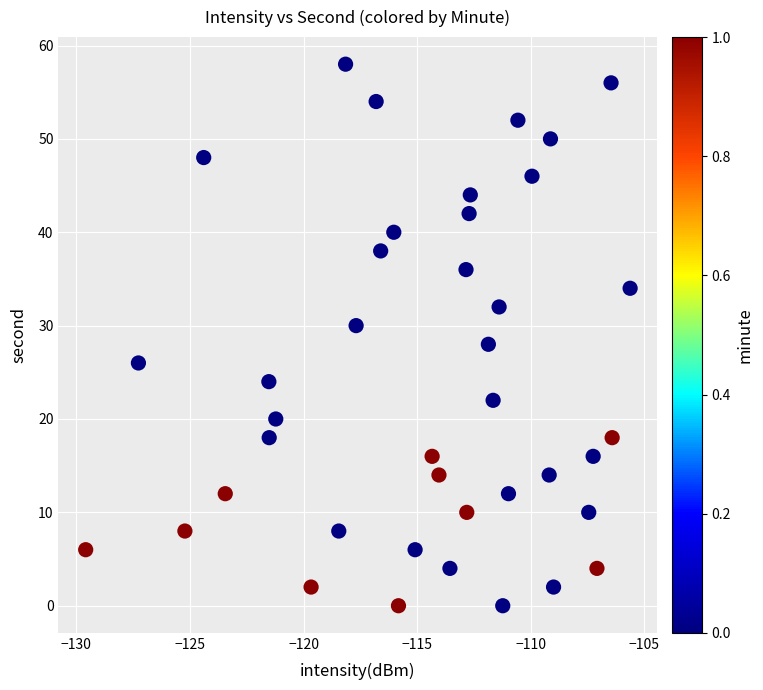

What is the range of Y values (max minus min)?

58